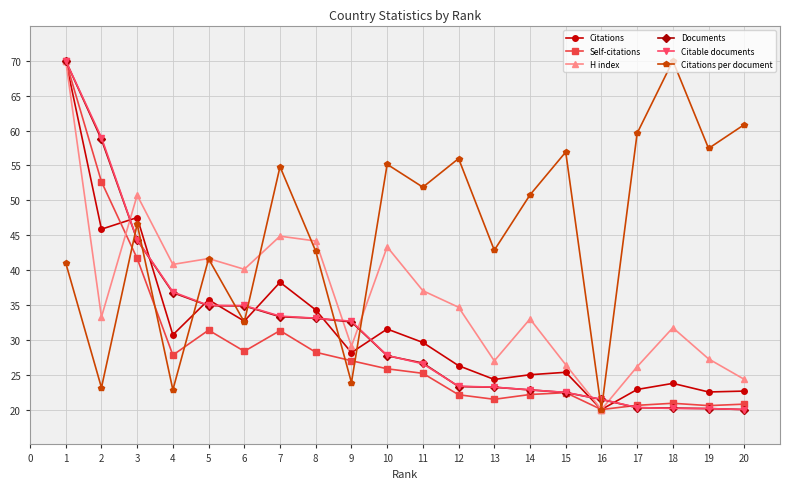

What are all the series names shown in the legend?

Citations, Self-citations, H index, Documents, Citable documents, Citations per document